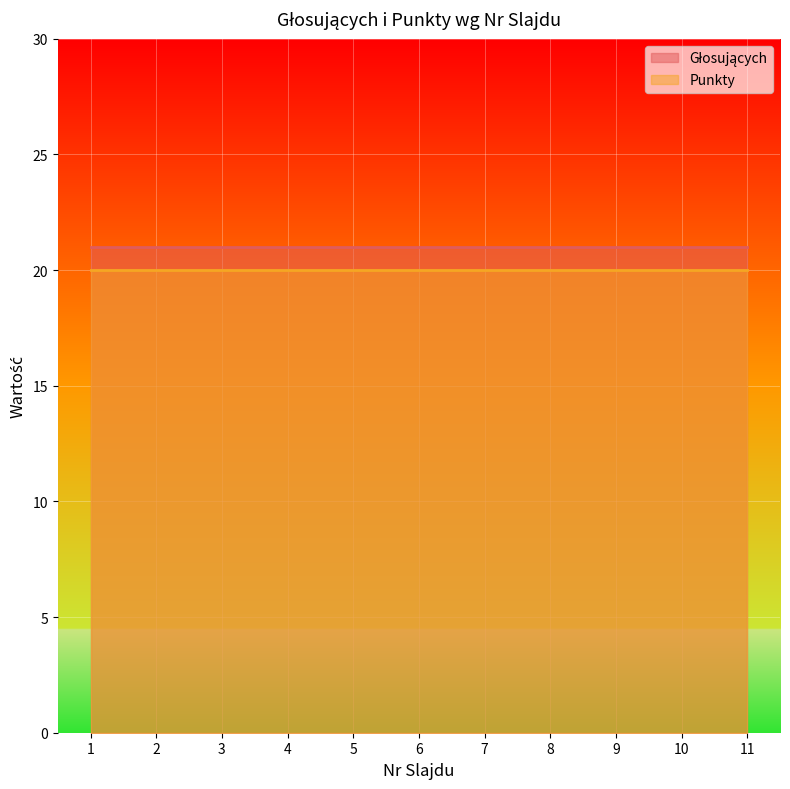

True or false: Głosujących and Punkty intersect in this chart.

False